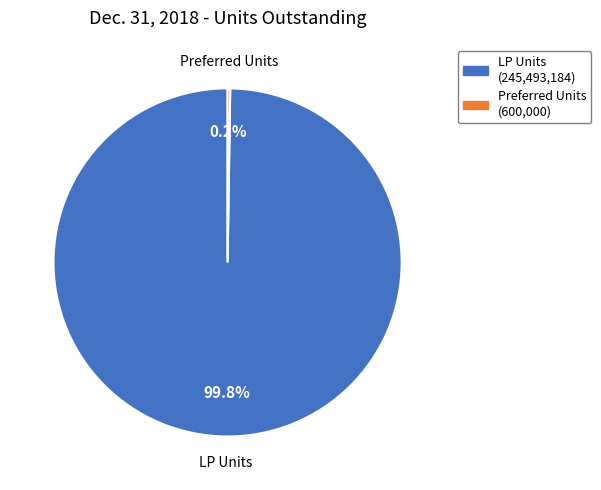

What is the largest slice in the pie chart?

LP Units